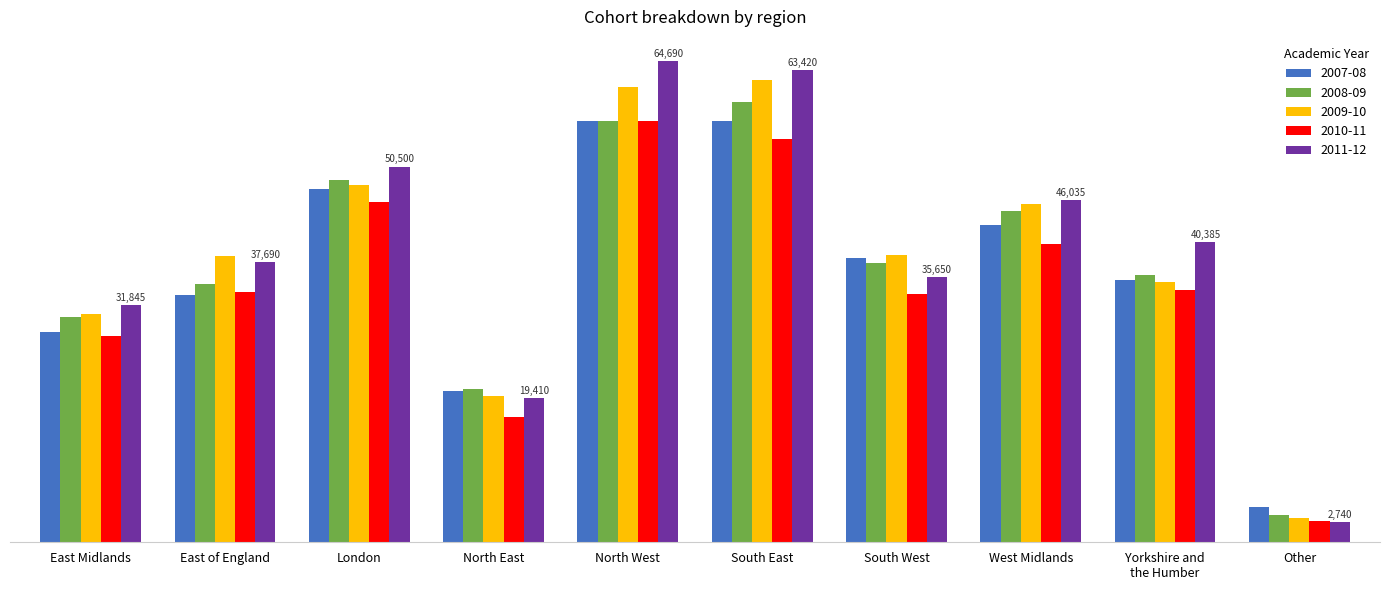

What is the maximum value shown in the chart?

64690